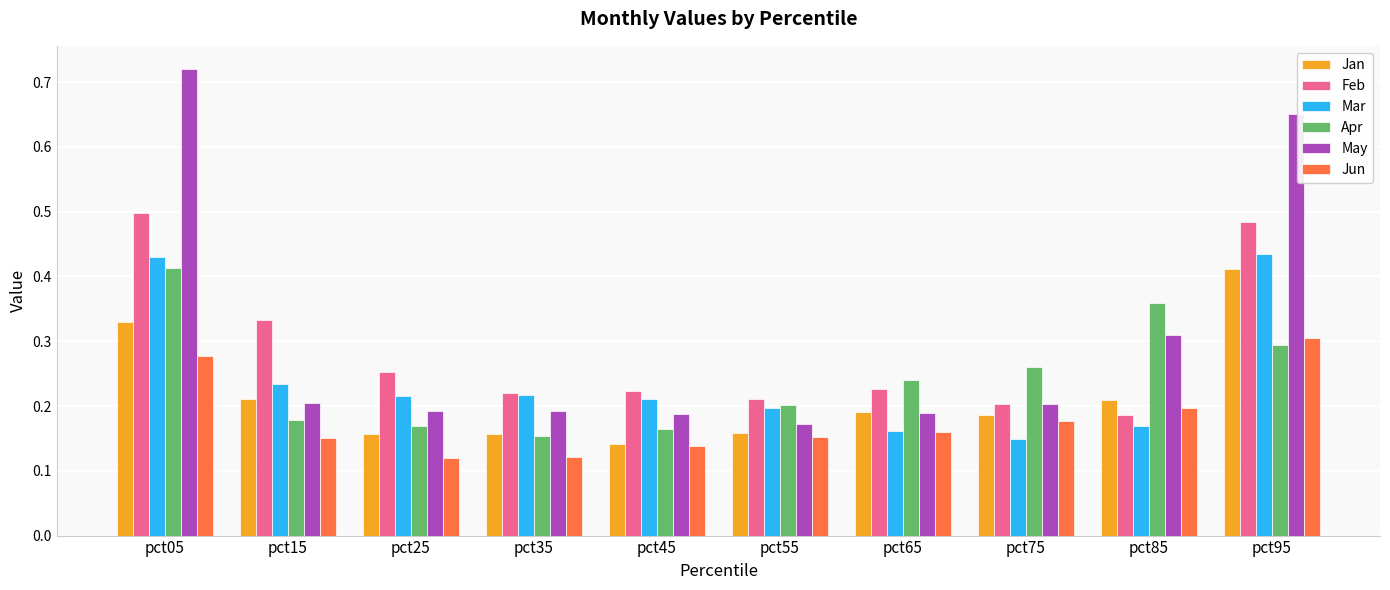

At how many categories does at least one series exceed 0?

10